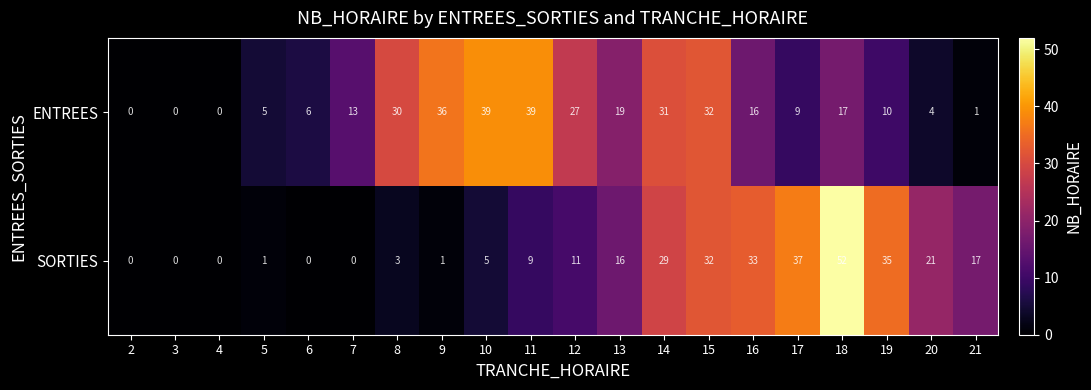

How many data points does each series have?

20